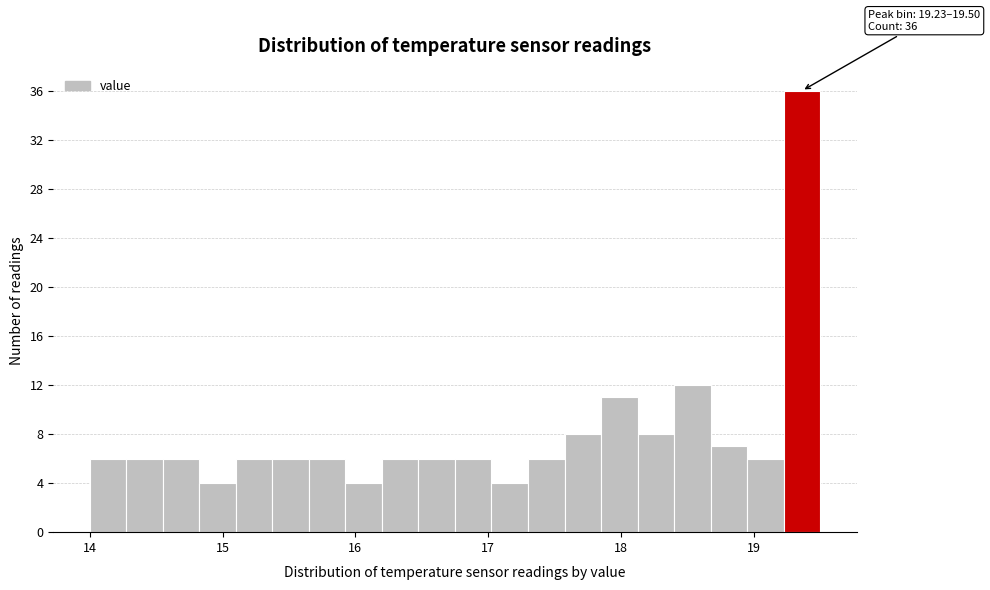

Around what value on the x-axis is the tallest bar? Give the approximate position of its centre, as read against the axis.

19.4